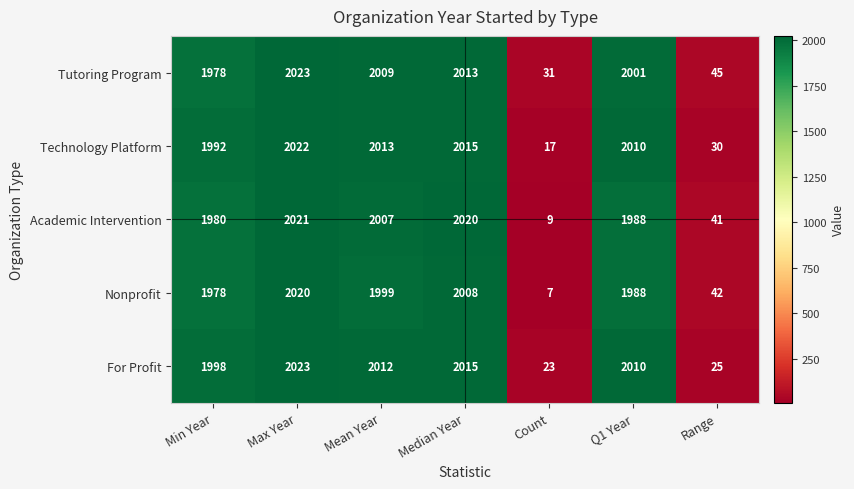

What is the difference between the second highest and second lowest values in the Tutoring Program series?

1968